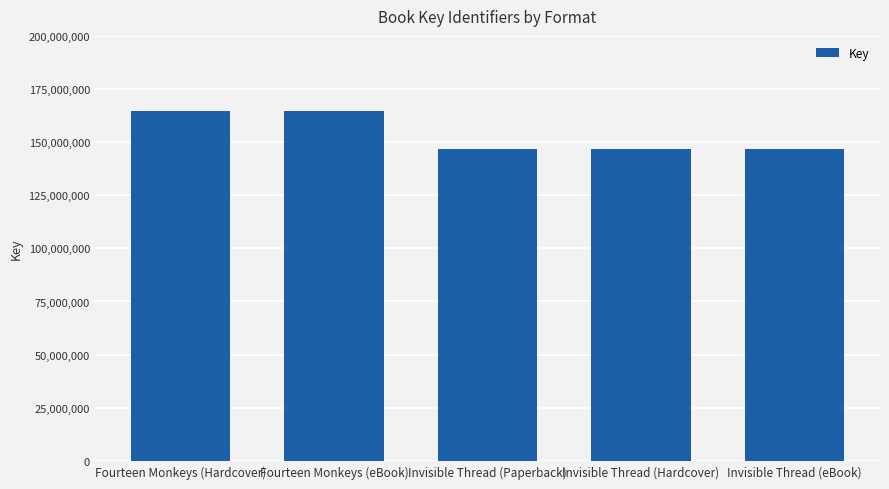

What is the average value?

153841315